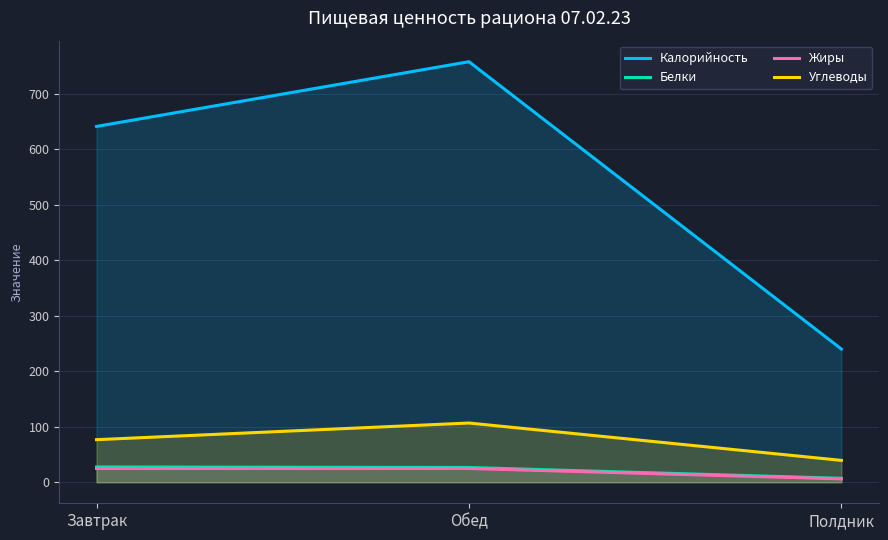

What is the sum of the Калорийность values at Обед and Полдник?

997.6